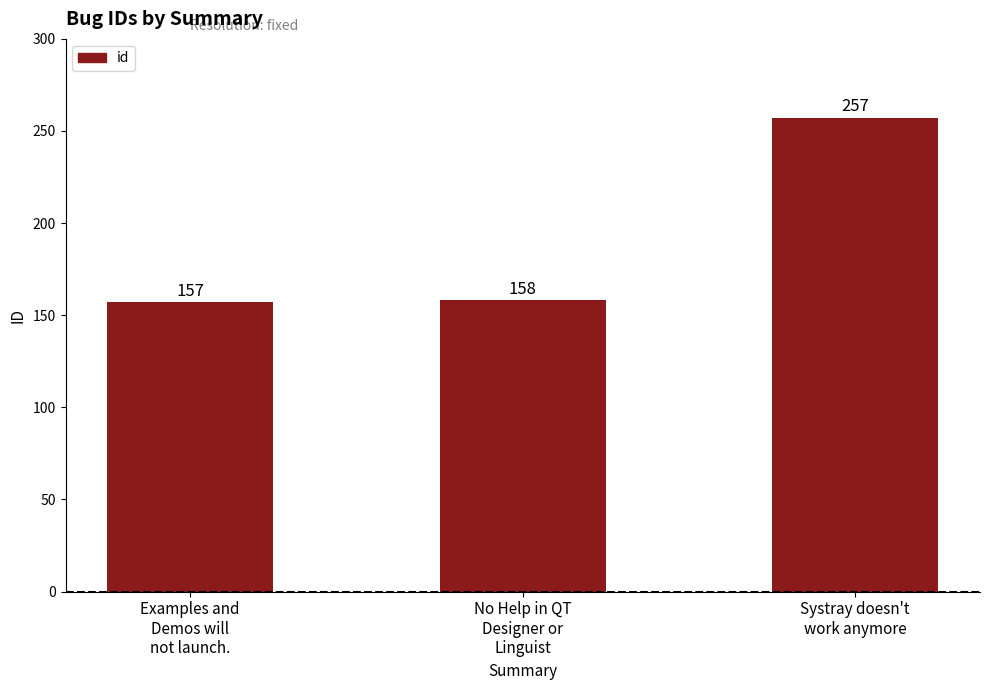

The chart shows a value of 271 at No Help in QT
Designer or
Linguist. True or false?

False